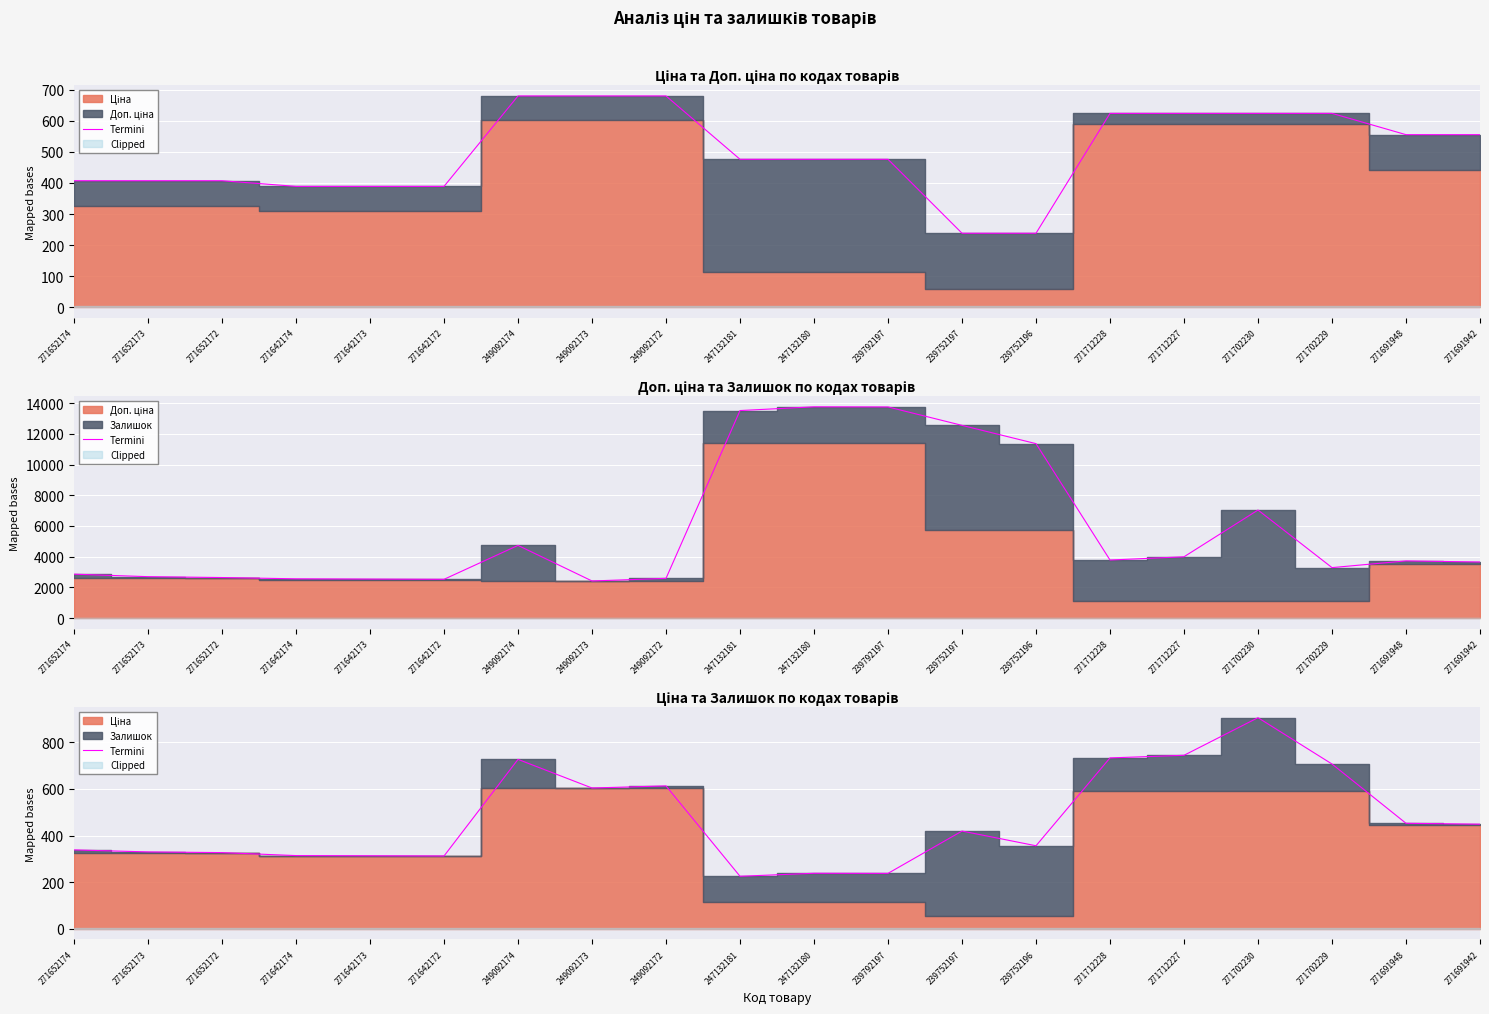

The chart shows a value of 743.8 at 271712227. True or false?

True